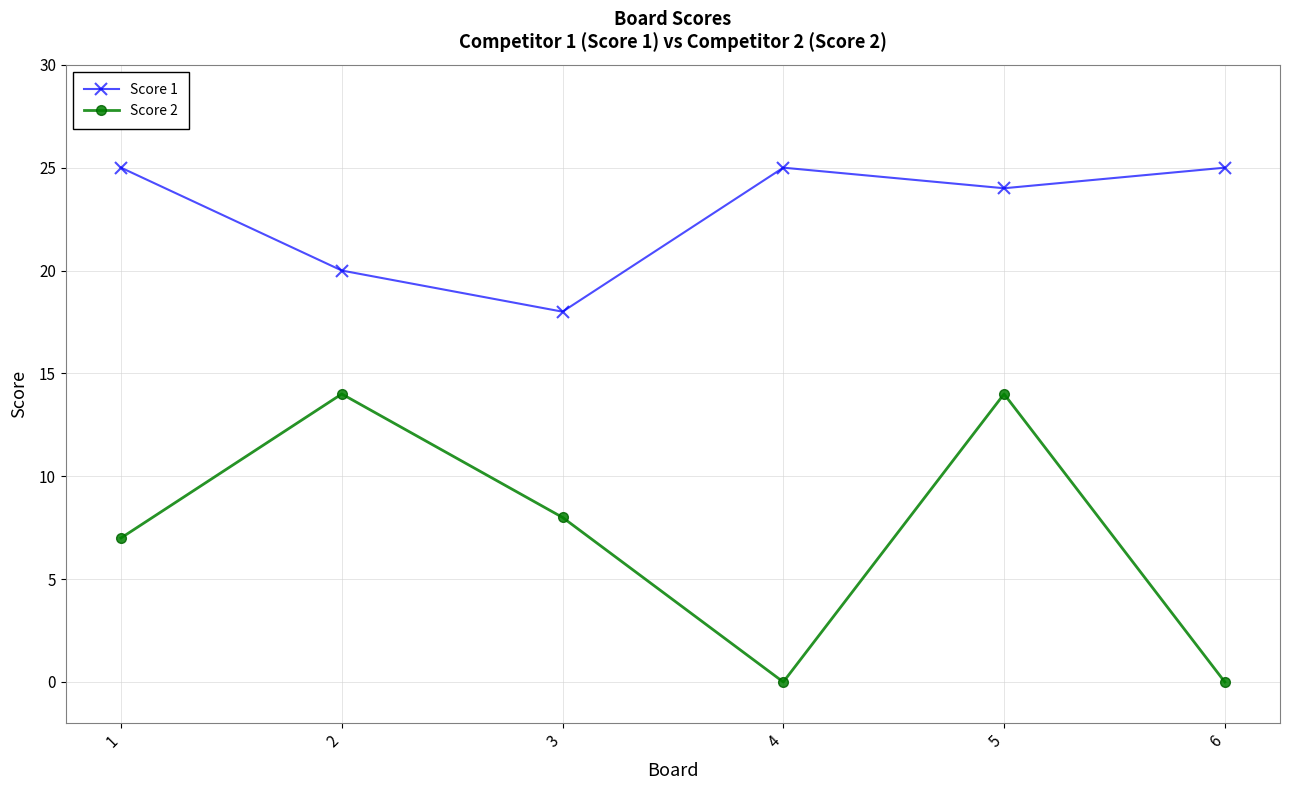

At which label is Score 1 closest to 21?

2